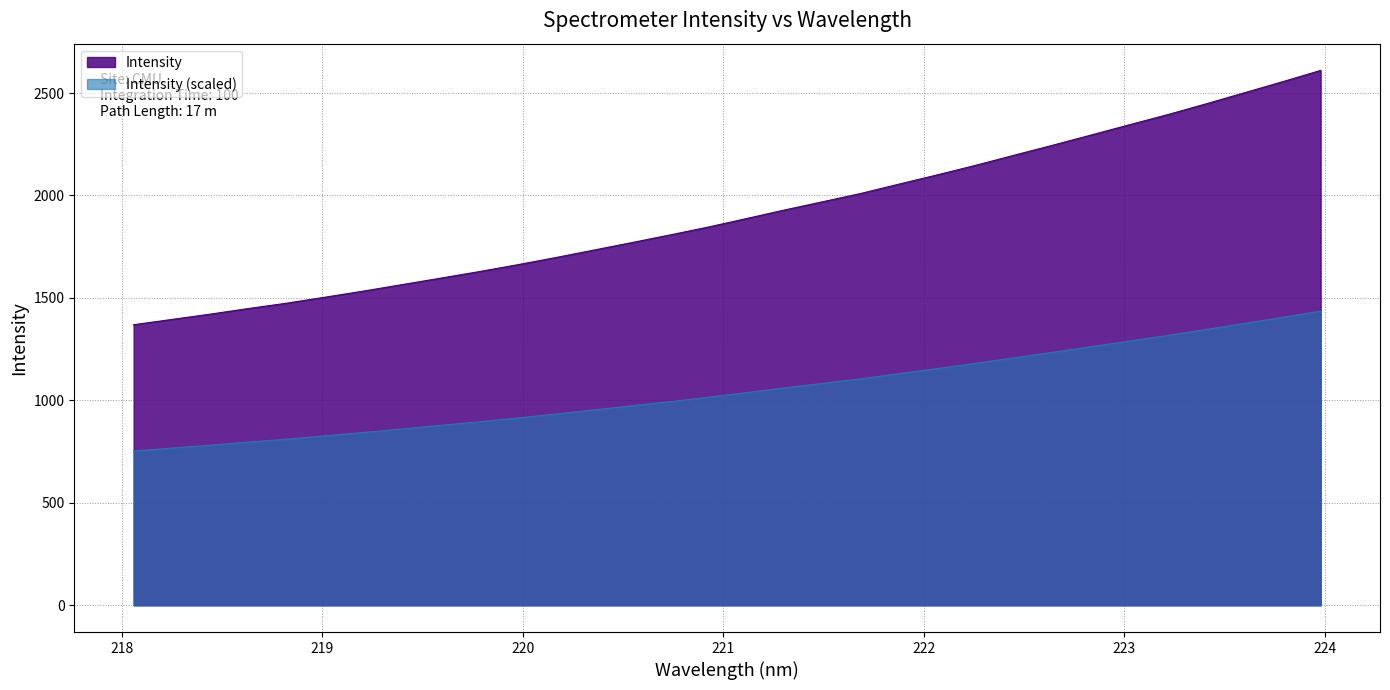

Rank the categories by value from highest to lowest.

223.9802, 223.7895, 223.5987, 223.408, 223.2172, 223.0264, 222.8355, 222.6447, 222.4538, 222.263, 222.0721, 221.8812, 221.6902, 221.4993, 221.3083, 221.1174, 220.9264, 220.7354, 220.5444, 220.3533, 220.1623, 219.9712, 219.7801, 219.589, 219.3979, 219.2067, 219.0156, 218.8244, 218.6332, 218.442, 218.2508, 218.0596